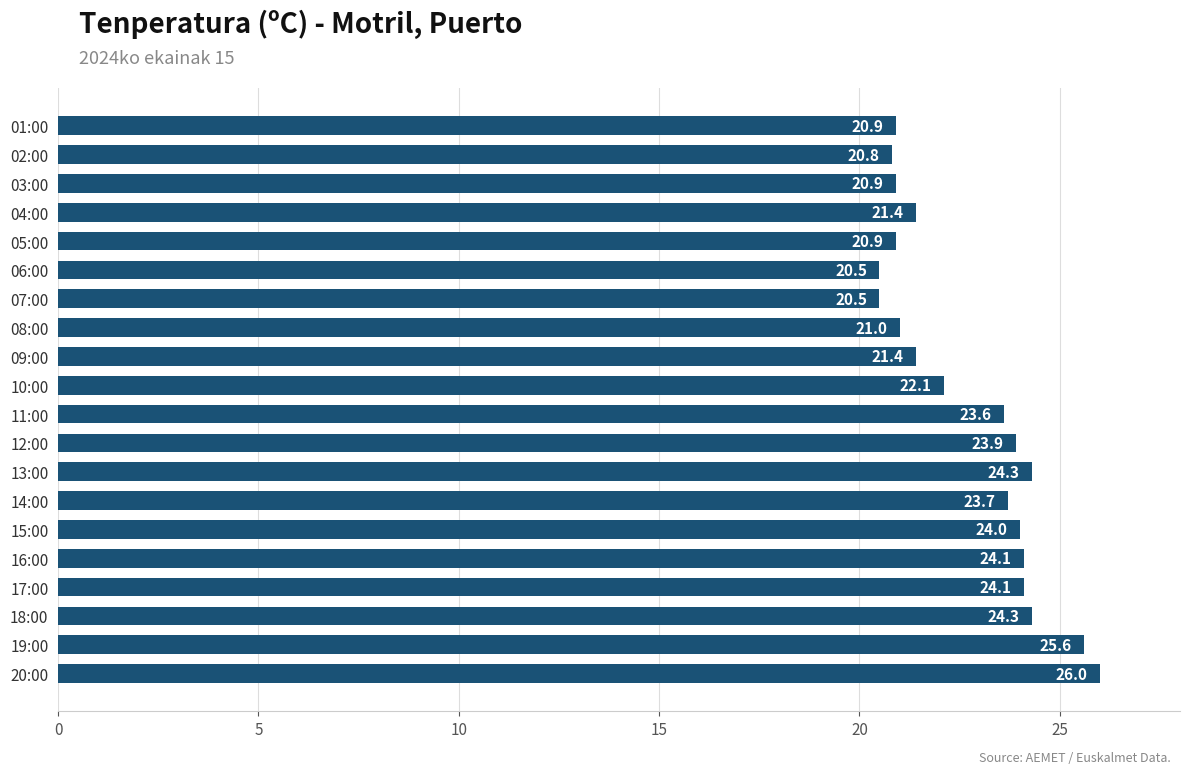

At which label is the value closest to 23?

11:00